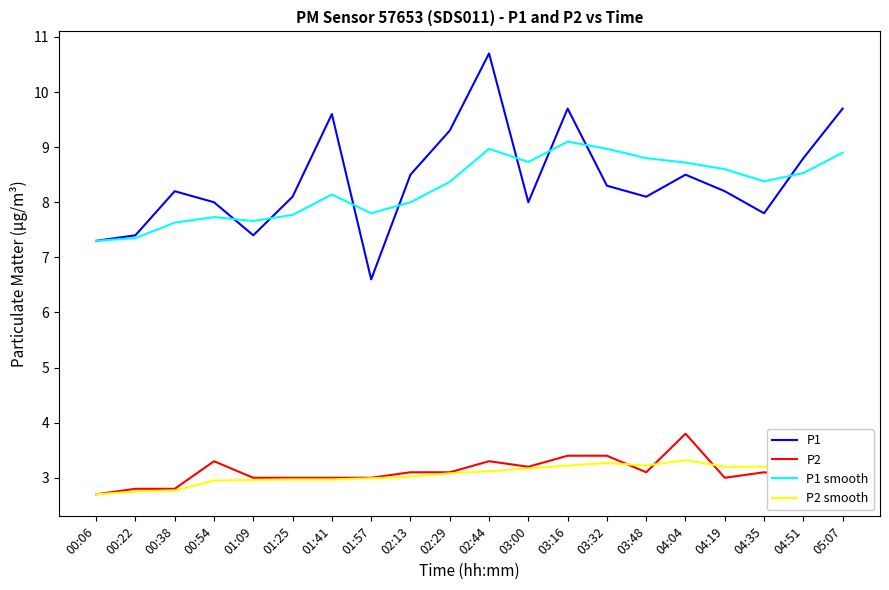

List the series in order of their peak value, highest first.

P1, P1 smooth, P2, P2 smooth